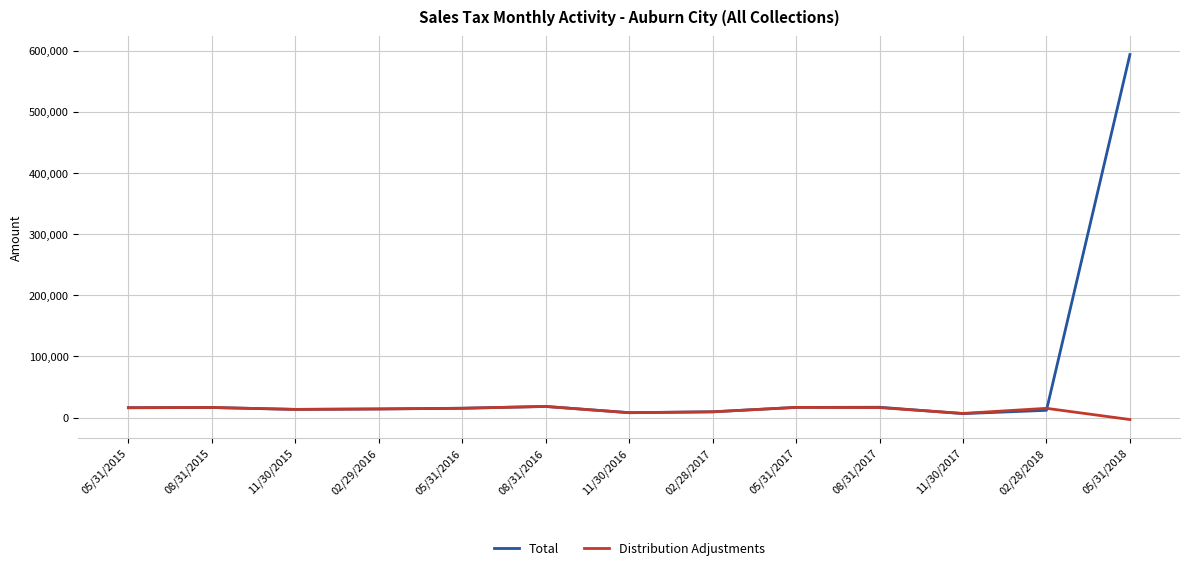

The value of Distribution Adjustments at 08/31/2016 is 18166.2. True or false?

True